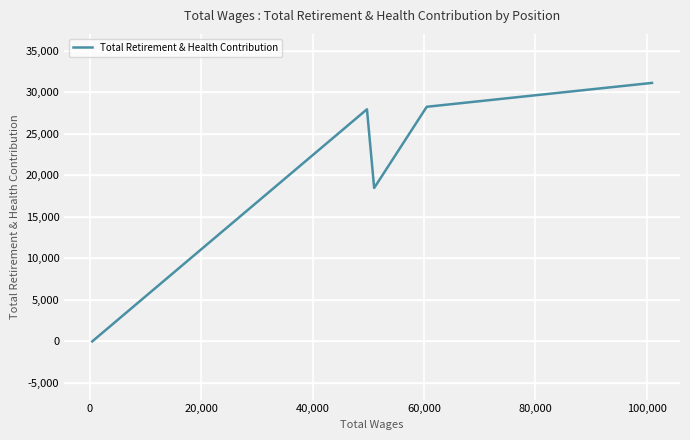

How many interior local peaks (higher than both neighbors) does the data have?

1